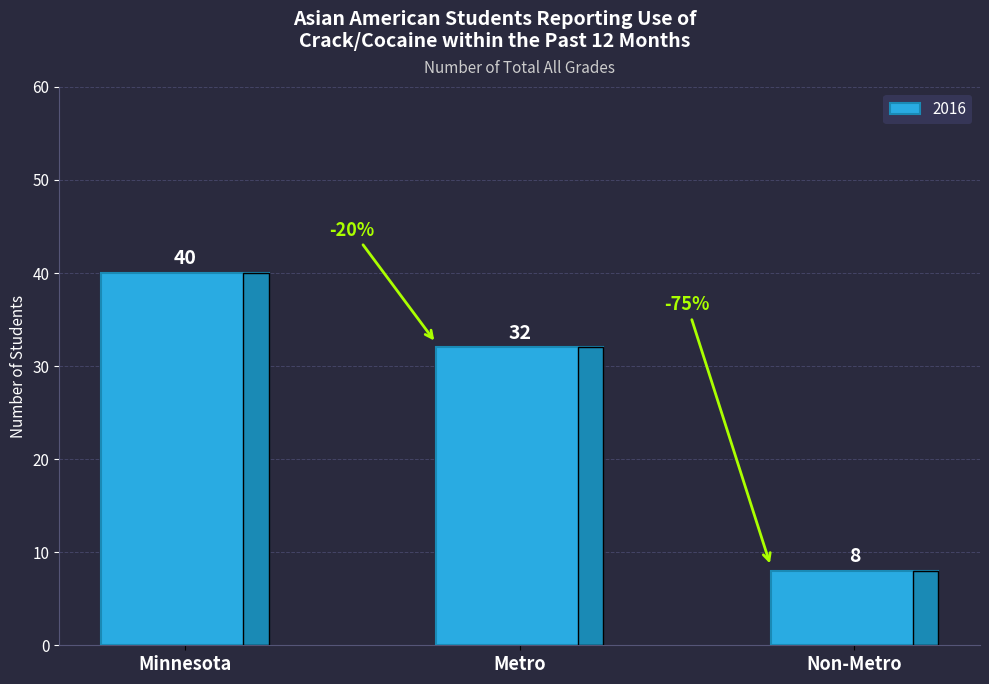

Reading left to right, what are all the values shown in this chart?

40	32	8